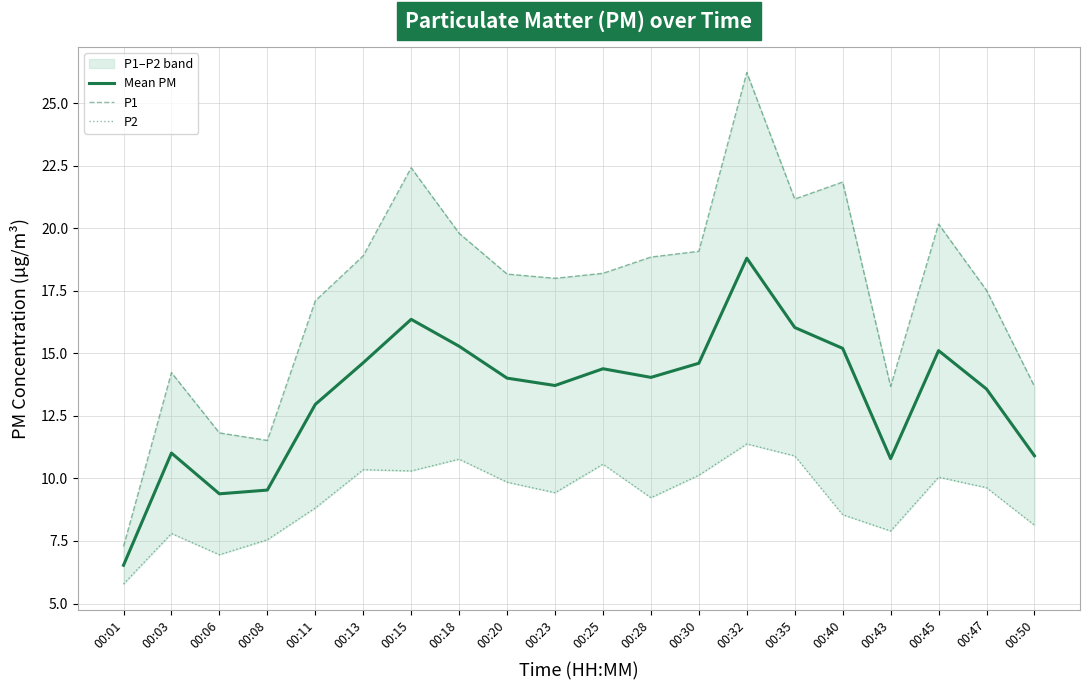

True or false: P2 and P1 intersect in this chart.

False